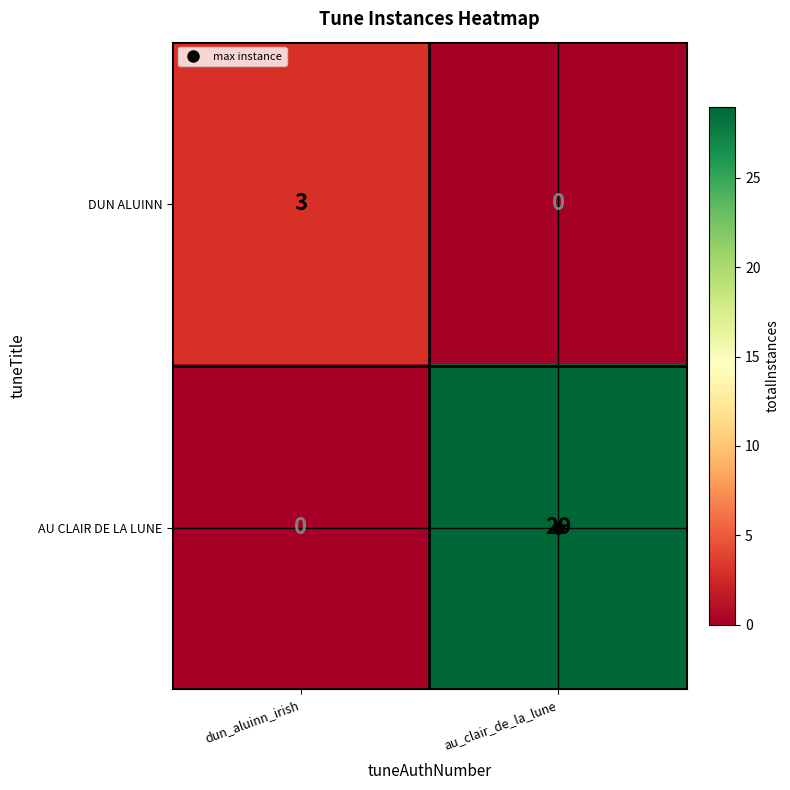

Which category has the highest value across all series?

au_clair_de_la_lune